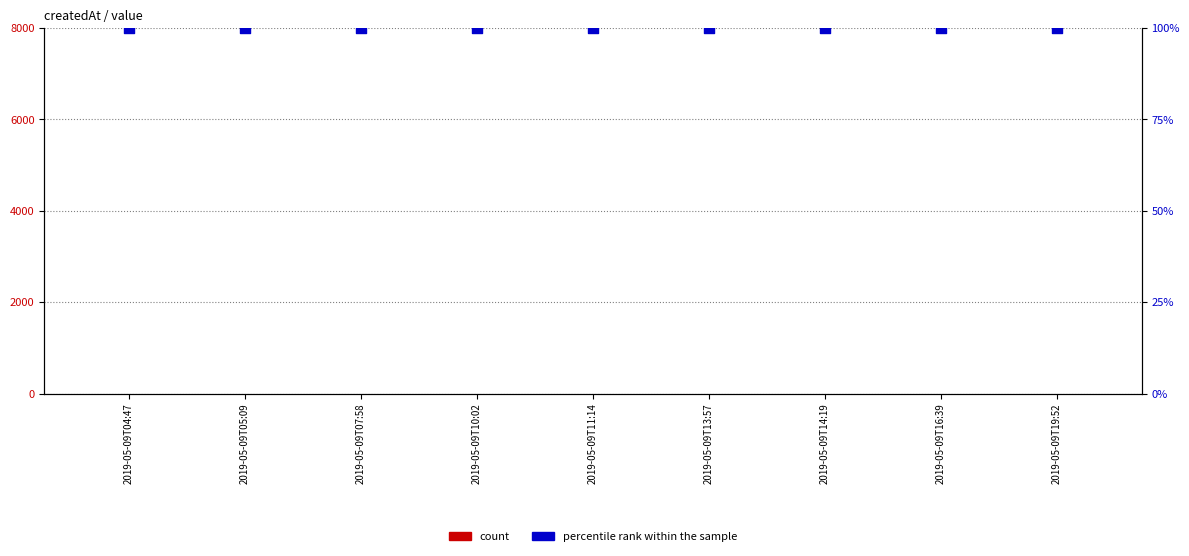

Which series reaches the minimum Y coordinate?

count